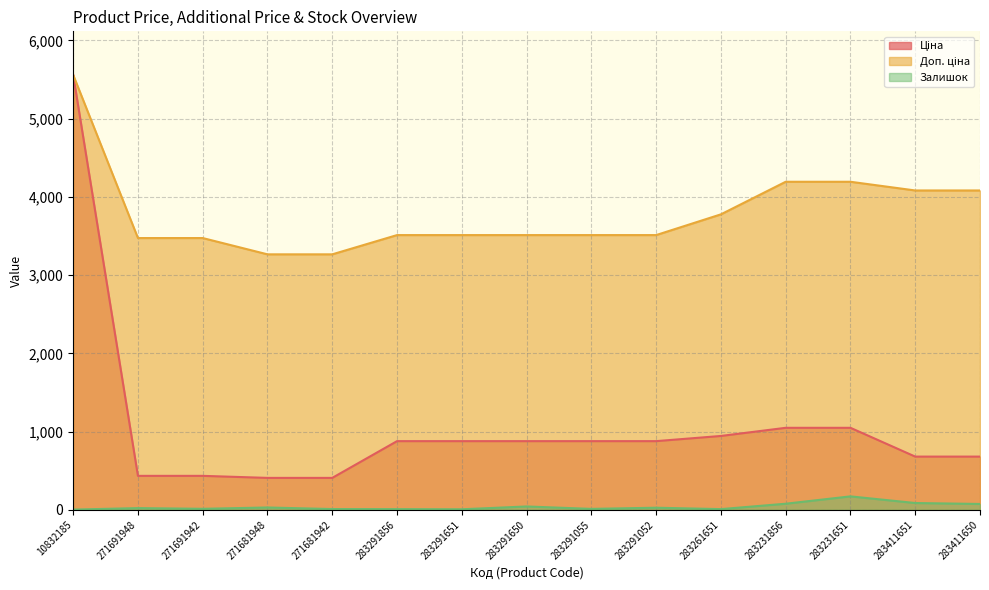

What is the value of the Залишок point at the 5th from the left?

10.0